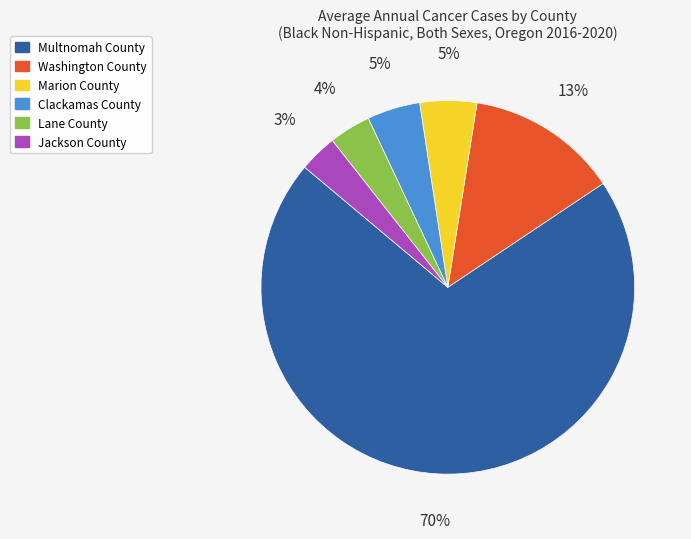

To the nearest percent, what is the combined percentage of Marion County and Clackamas County?

10%